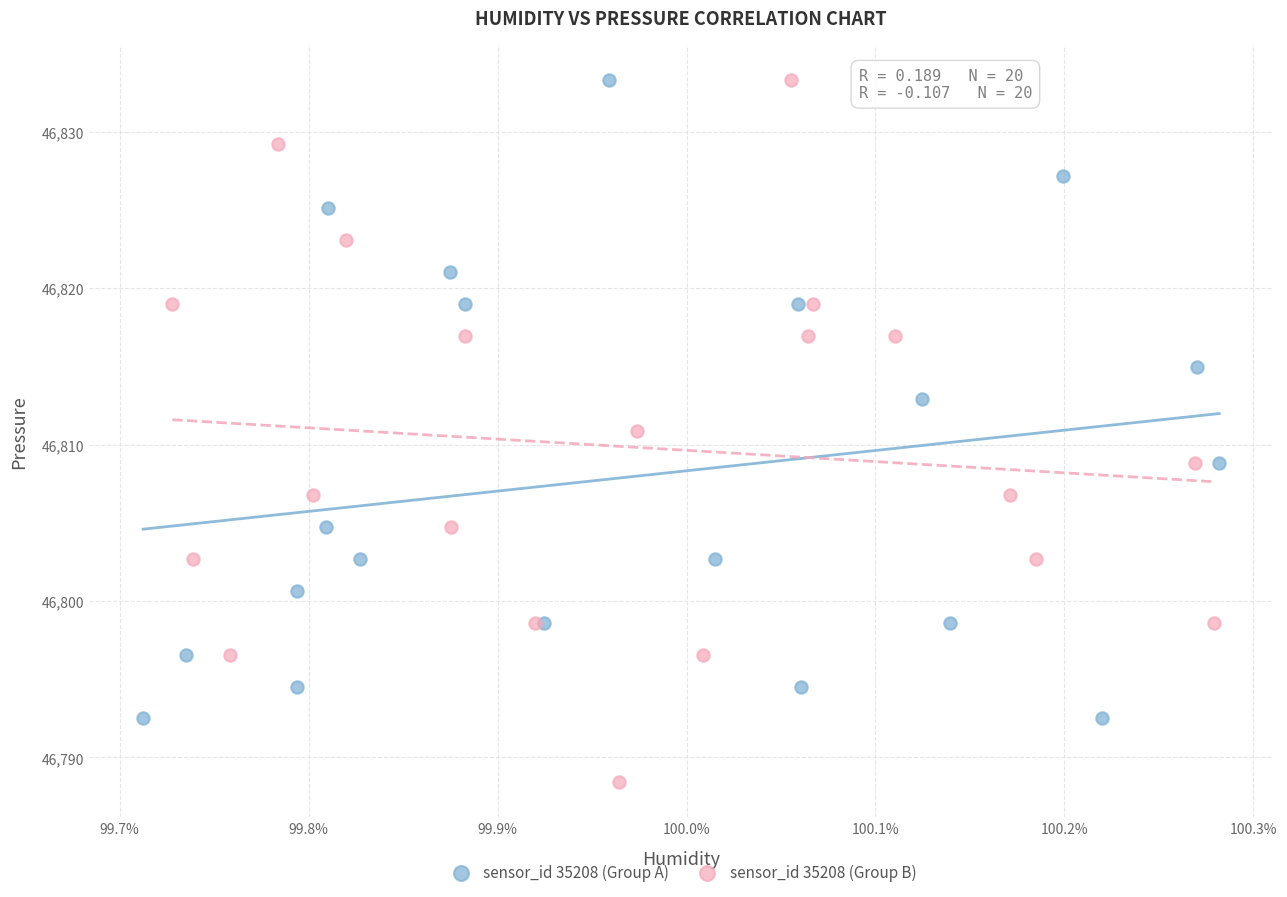

Which series reaches the minimum Y coordinate?

sensor_id 35208 (Group B)